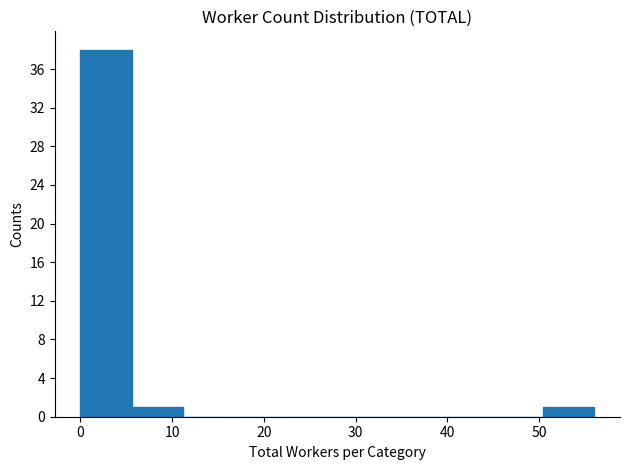

How tall is the bar that spans 5.6 to 11.2 on the x-axis? Neither the bar edges nor the heights are printed on the chart, so give them approximately, as read against the axes.

1